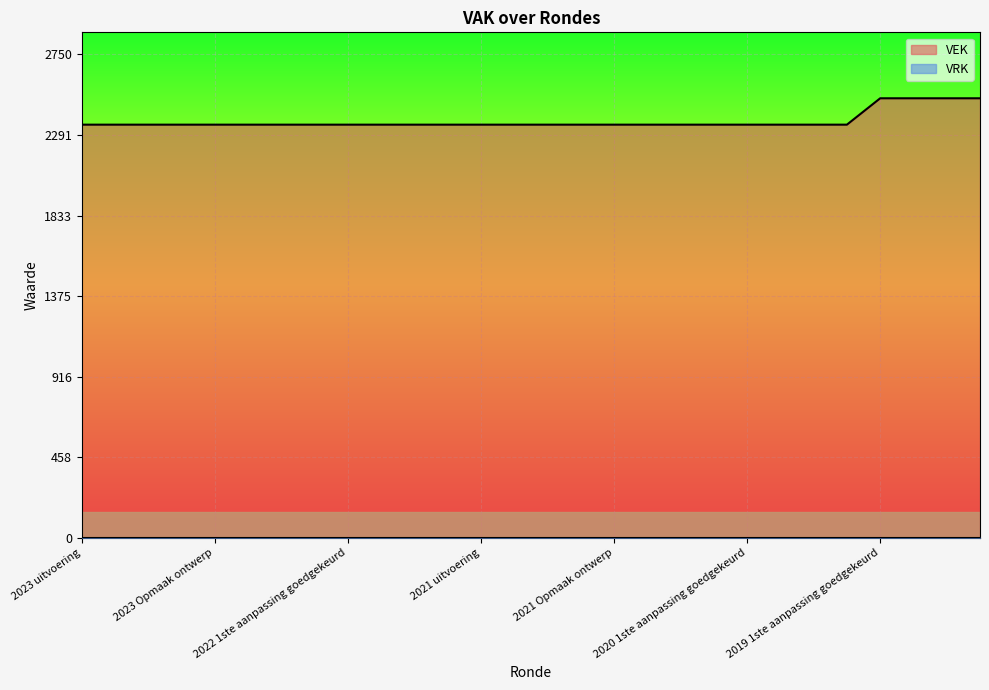

Reading left to right, what are all the values shown in this chart?

2350	2350	2350	2350	2350	2350	2350	2350	2350	2350	2350	2350	2350	2350	2350	2350	2350	2350	2350	2350	2350	2350	2350	2350	2500	2500	2500	2500